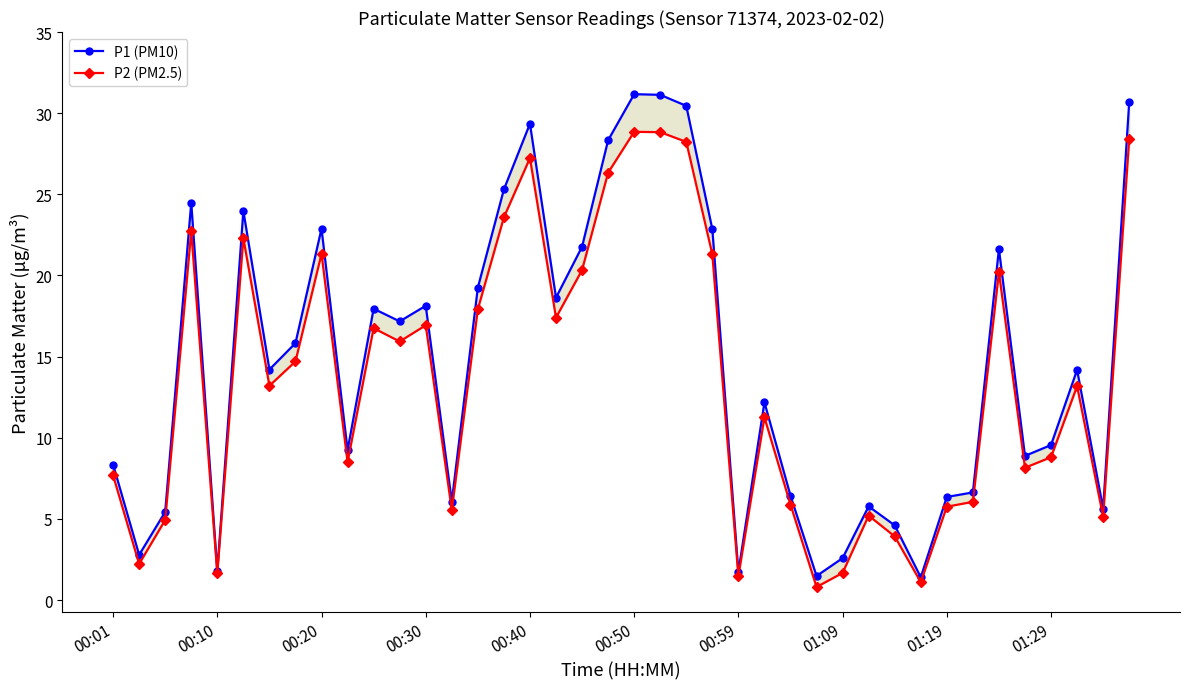

The P2 (PM2.5) series shows 17.9 at 14. True or false?

True